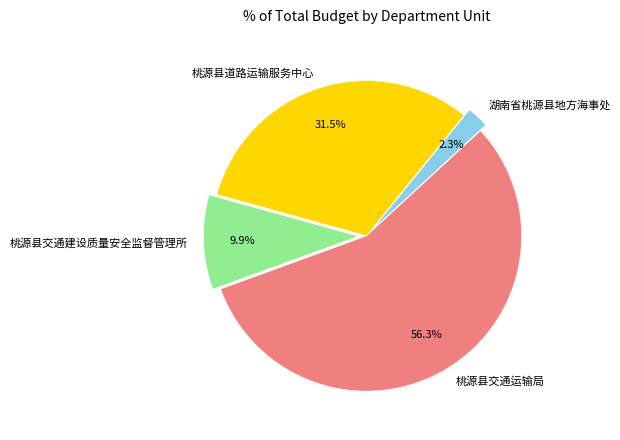

To the nearest percent, what is the difference between the 湖南省桃源县地方海事处 and 桃源县交通建设质量安全监督管理所 slice percentages?

8%